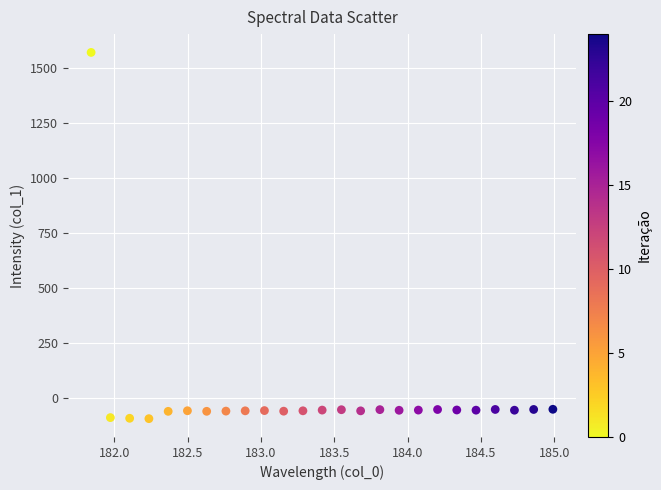

What is the range of X values (max minus min)?

3.1